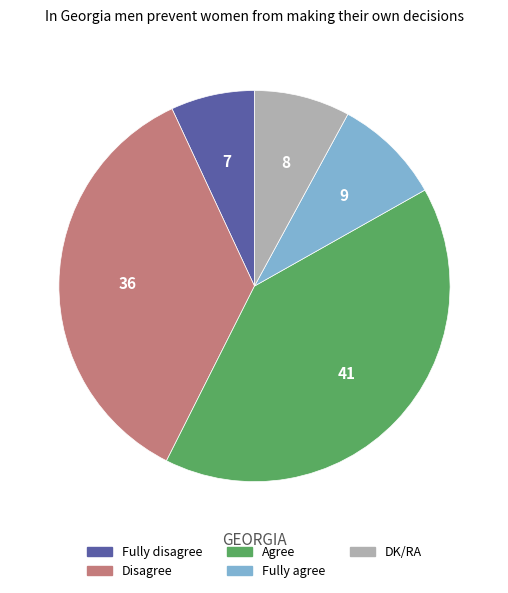

Is Disagree the majority of the pie?

No